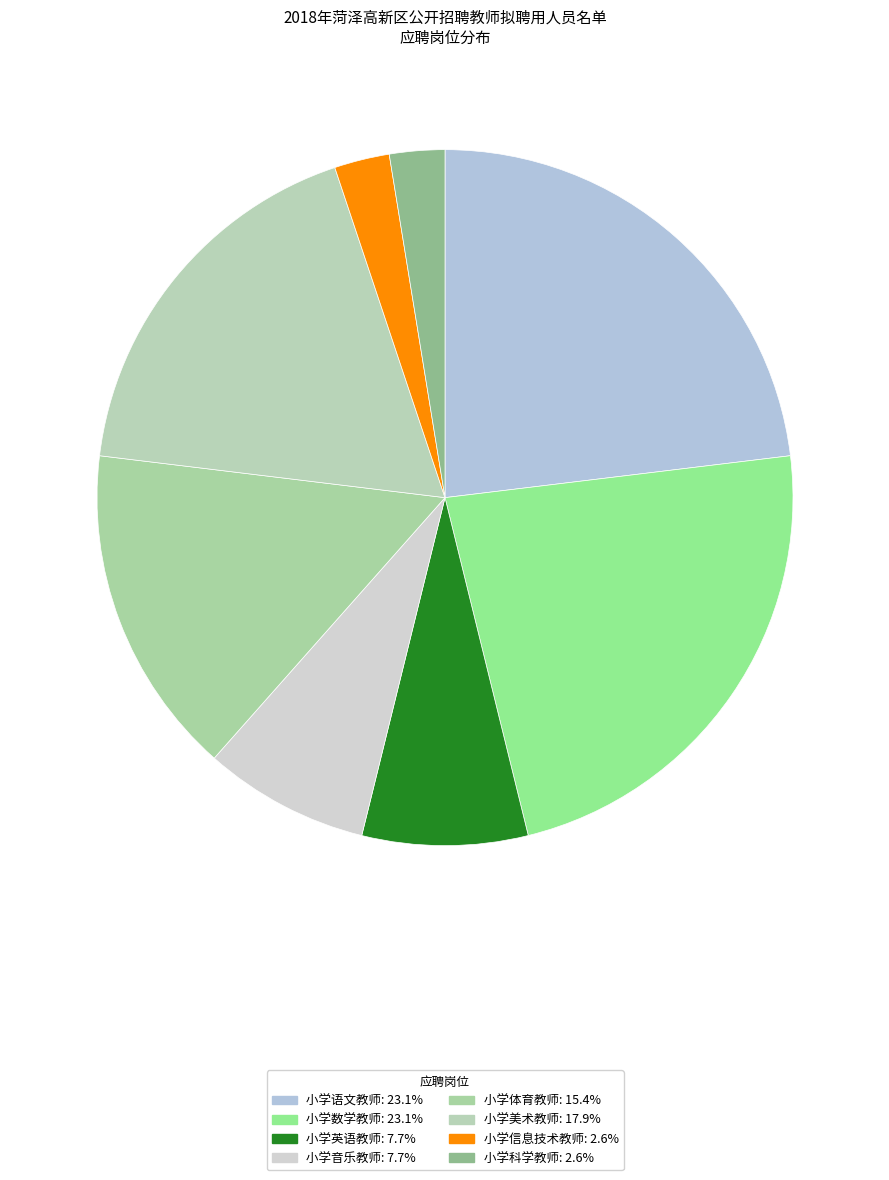

Count the number of slices in the pie.

8